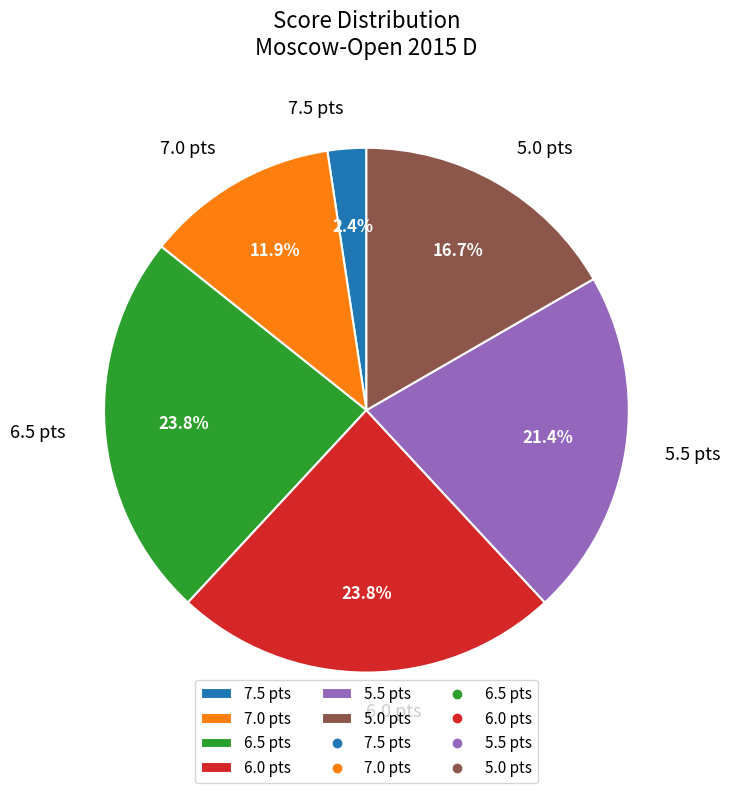

To the nearest percent, what is the combined percentage of 6.5 and 7.5?

26%